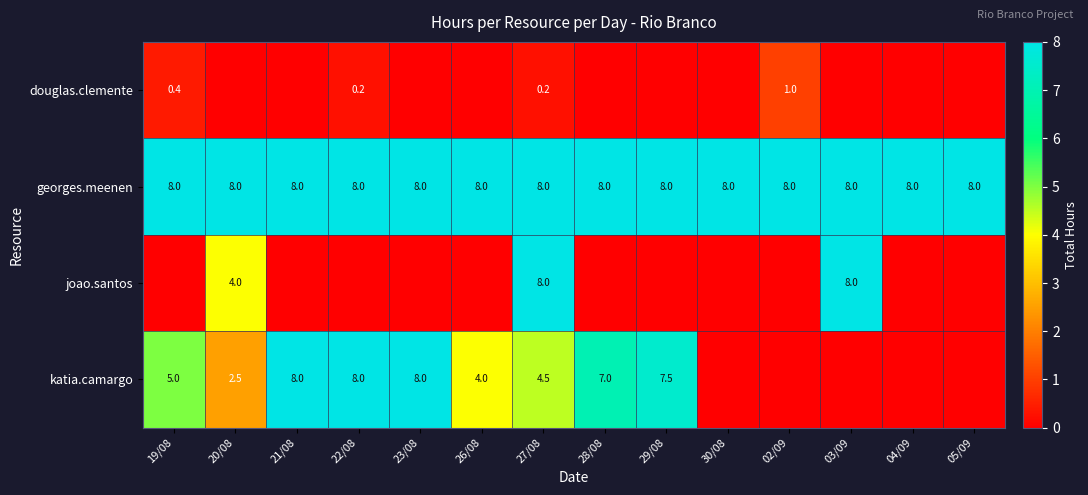

The value of douglas.clemente at 19/08 is 0.2. True or false?

False